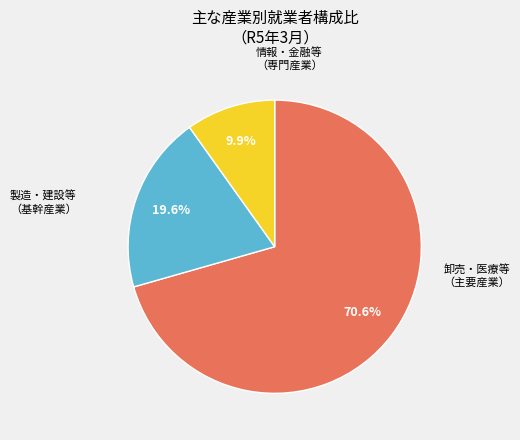

Is there any slice that represents more than half of the pie?

Yes